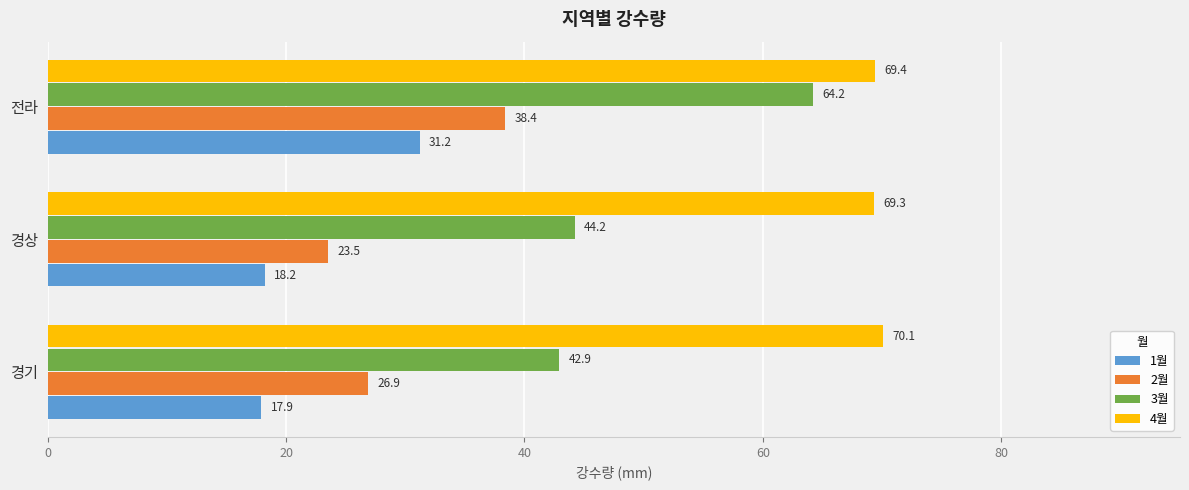

Which series has the widest spread of values?

3월